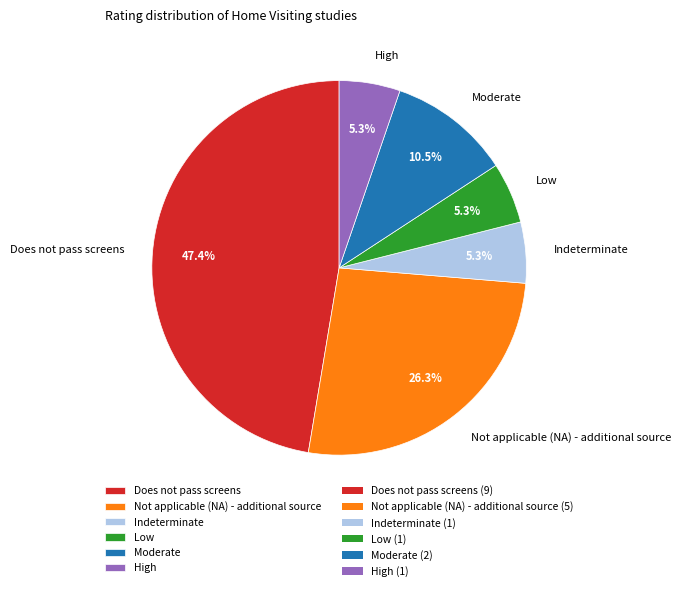

The Not applicable (NA) - additional source slice represents 26% of the pie. True or false?

True